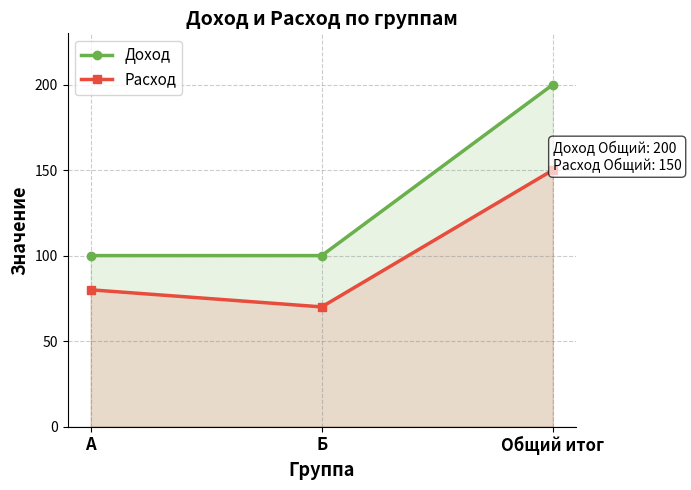

Which series has the largest range (max minus min)?

Доход